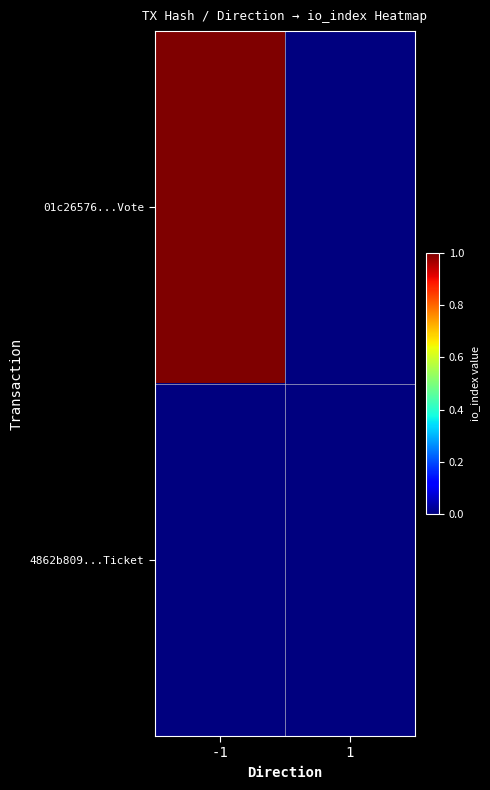

Reading left to right, what are all the values shown in this chart?

01c26576...Vote: -1=1	1=0
4862b809...Ticket: -1=0	1=0